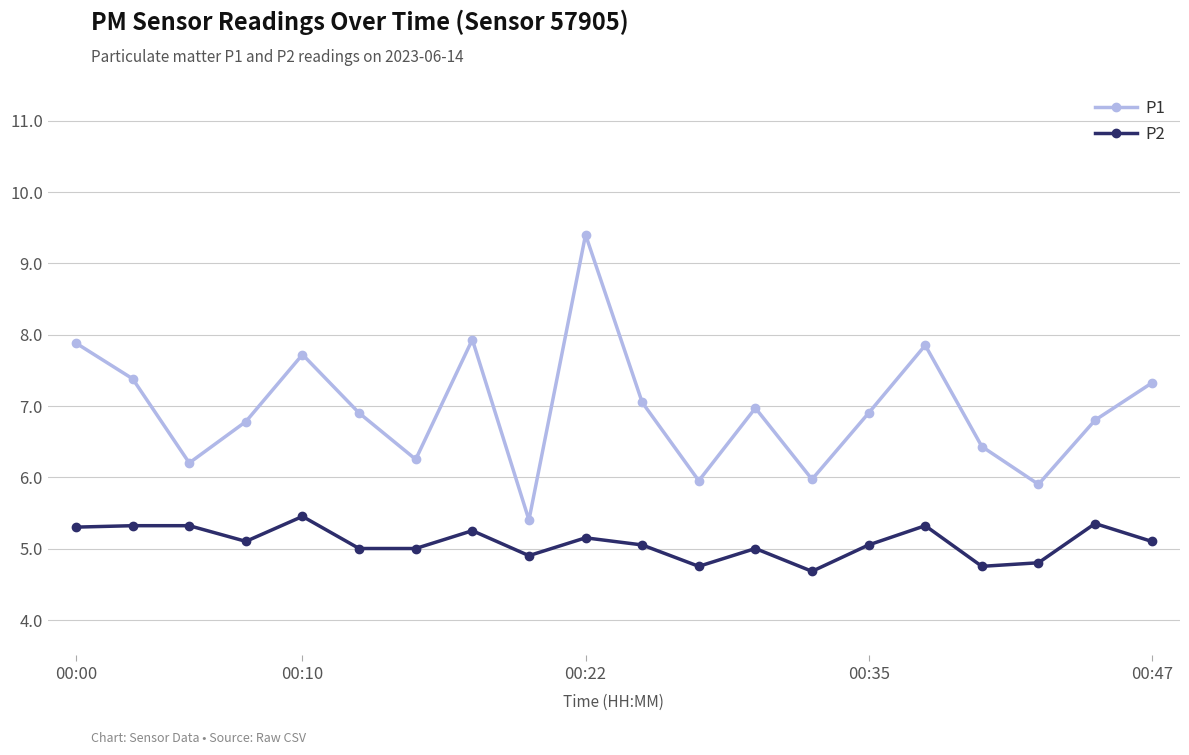

What is the value of the P2 point at the 2nd from the left?

5.3